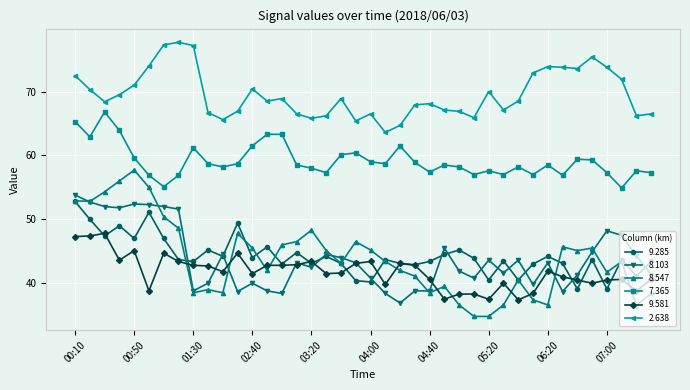

Which series has the widest spread of values?

8.547